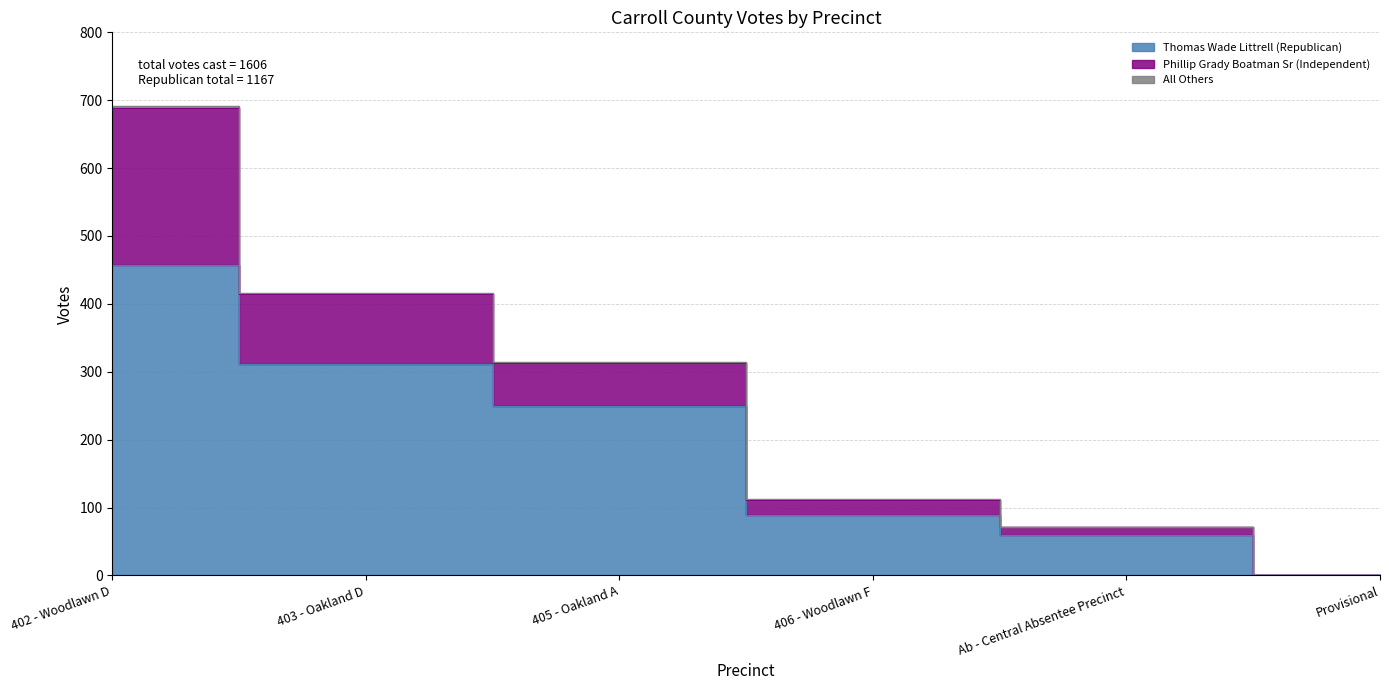

At which label does Phillip Grady Boatman Sr (Independent) reach its minimum?

Provisional